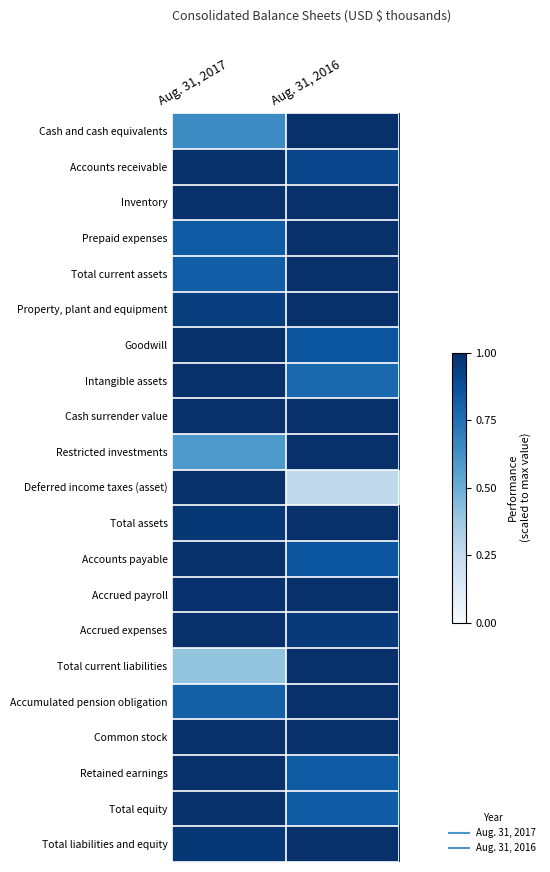

What is the minimum value shown in the chart?

0.3